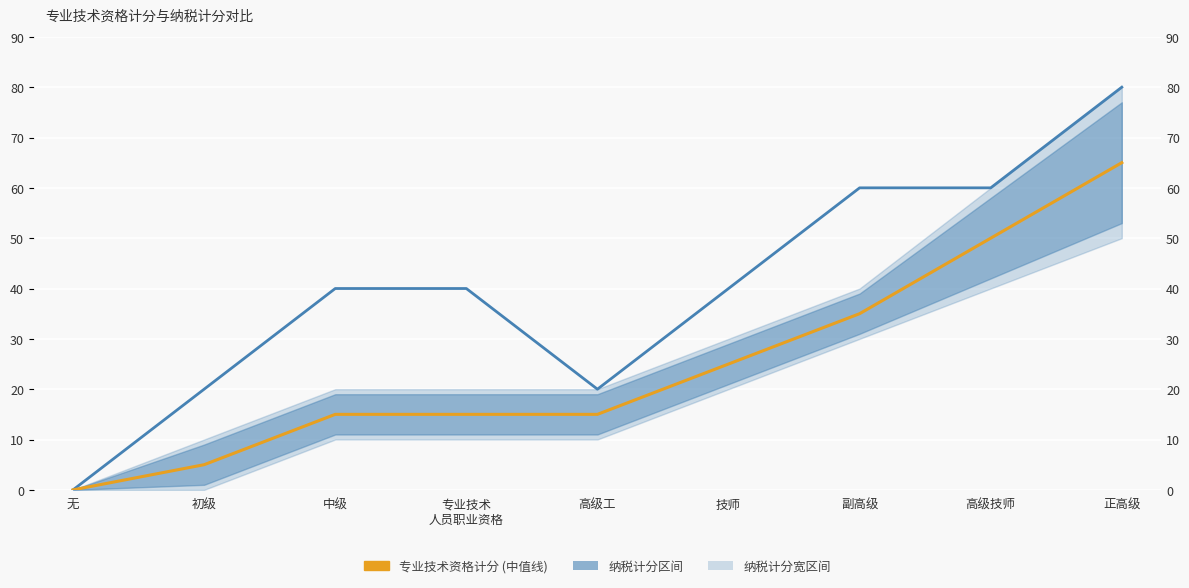

What is the value of the 专业技术资格计分 point at the 6th from the left?

40